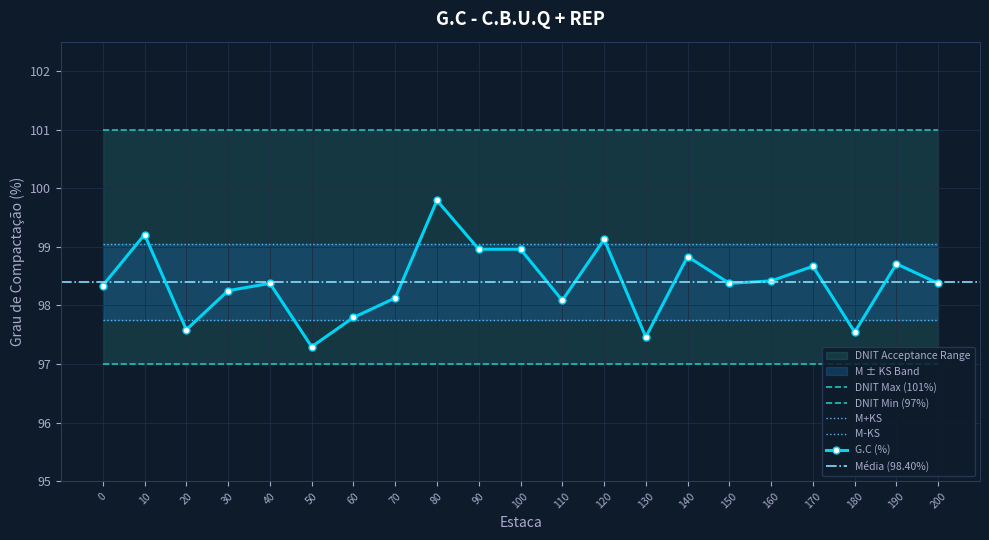

List the series in order of their overall mean, lowest first.

Lower Limit (DNIT min), G.C (%), Upper Limit (DNIT max)